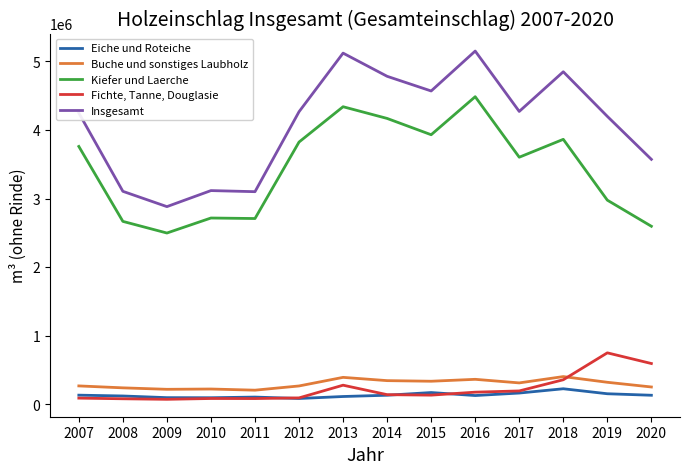

Where does the Eiche und Roteiche series first go above 130800?

2007